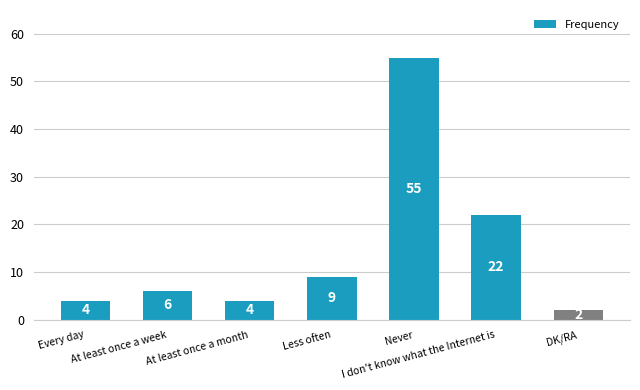

Reading left to right, extract all data points from this chart.

Every day=4	At least once a week=6	At least once a month=4	Less often=9	Never=55	I don't know what the Internet is=22	DK/RA=2